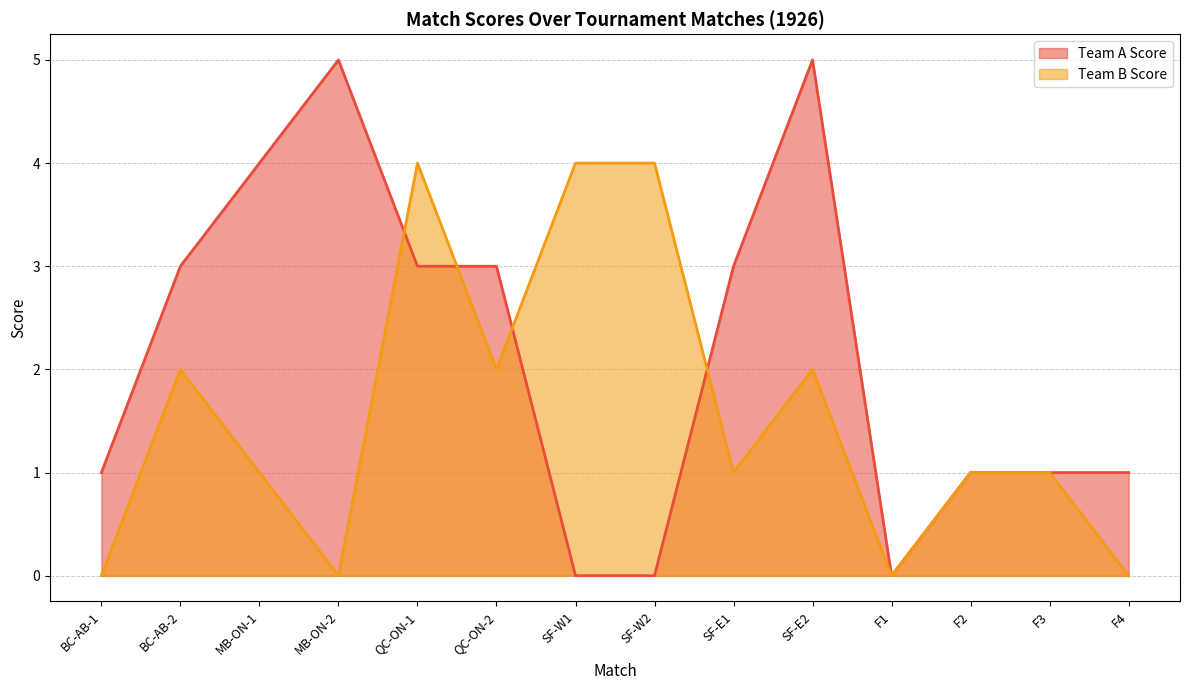

How many values in the Team A Score series exceed 3?

3